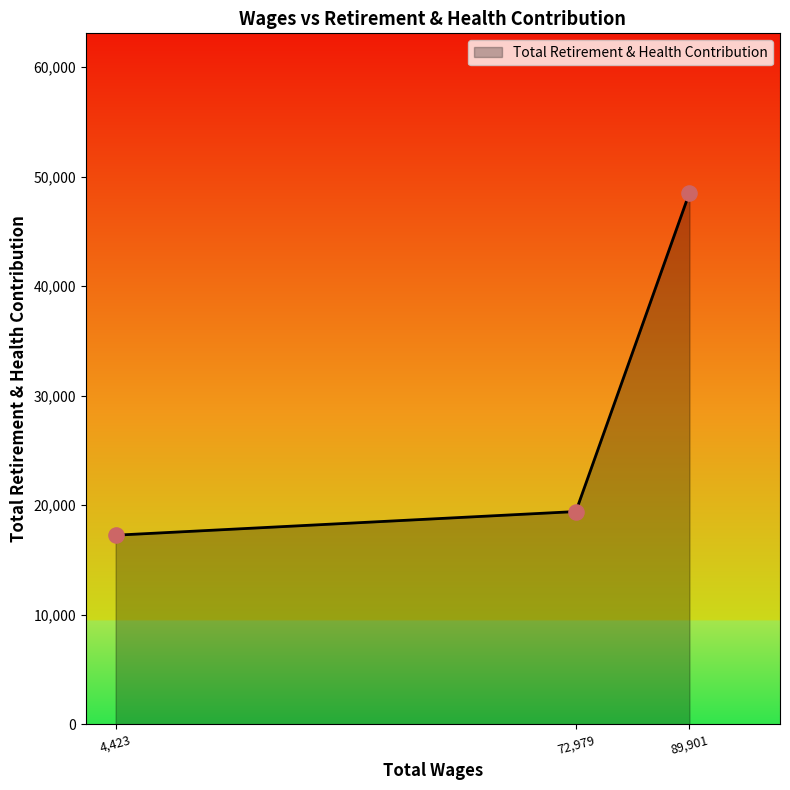

What is the ratio of the value at 4,423 to the value at 89,901?

0.4